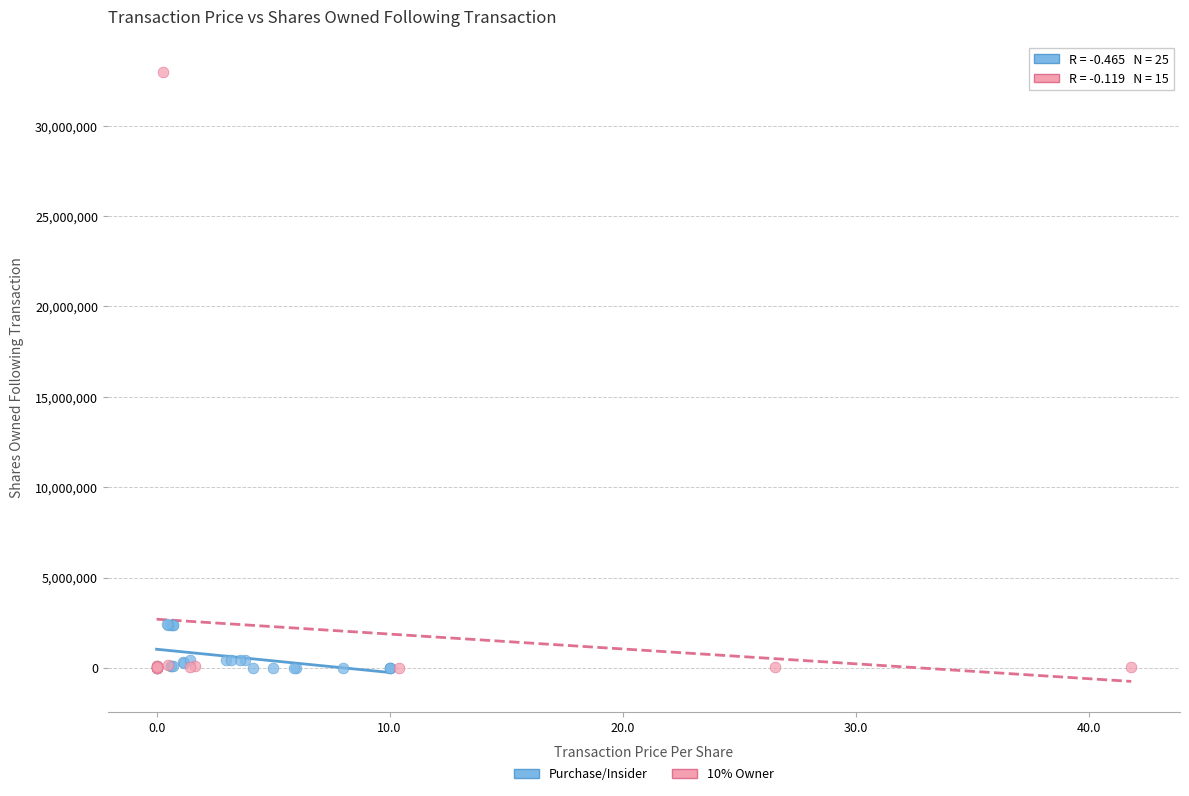

Which series has the widest spread of Y values?

10% Owner